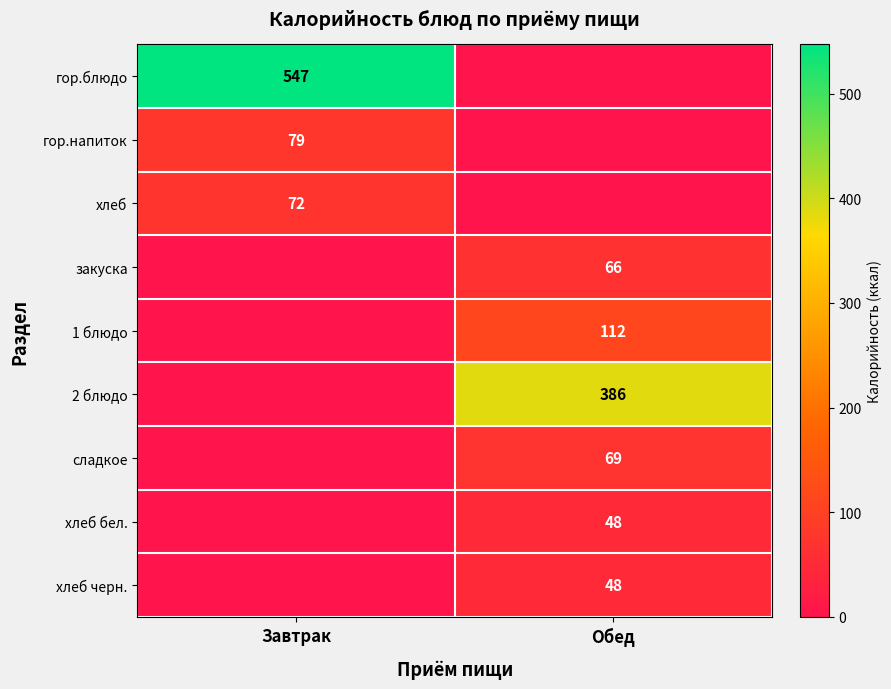

The хлеб series shows 72 at Завтрак. True or false?

True